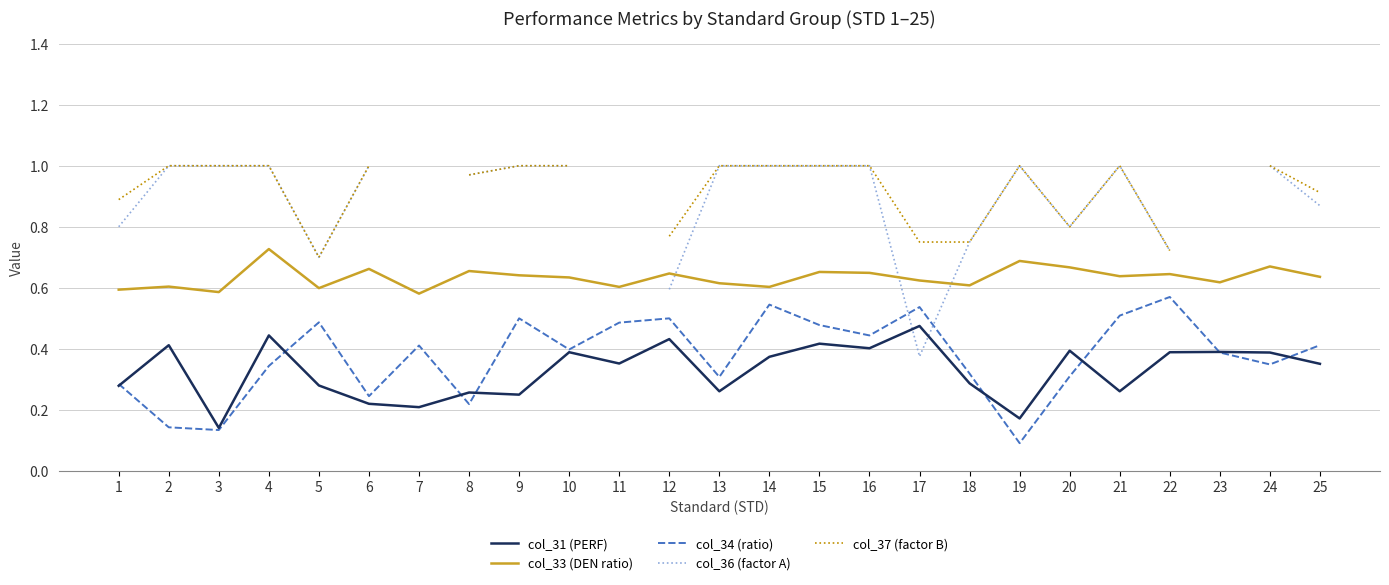

Which series has the largest total across all categories?

col_33 (DEN ratio)